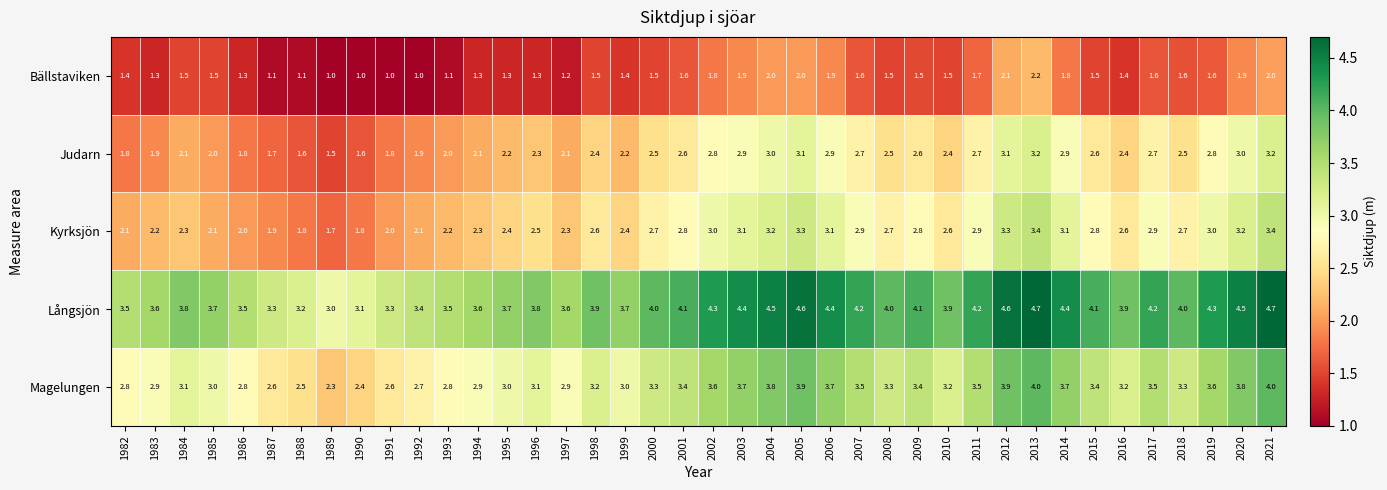

Which category has the lowest value in the Magelungen series?

1989